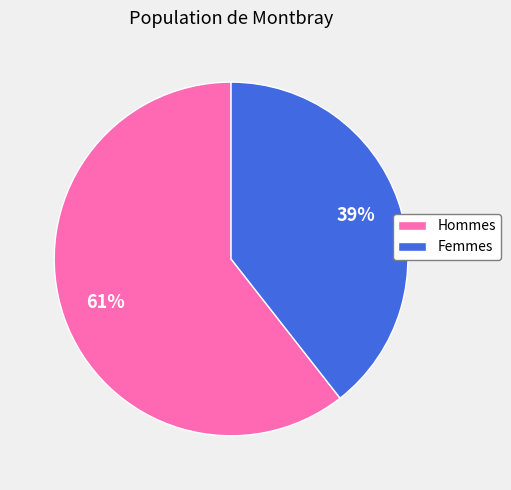

Which category has the smallest portion of the pie?

Femmes